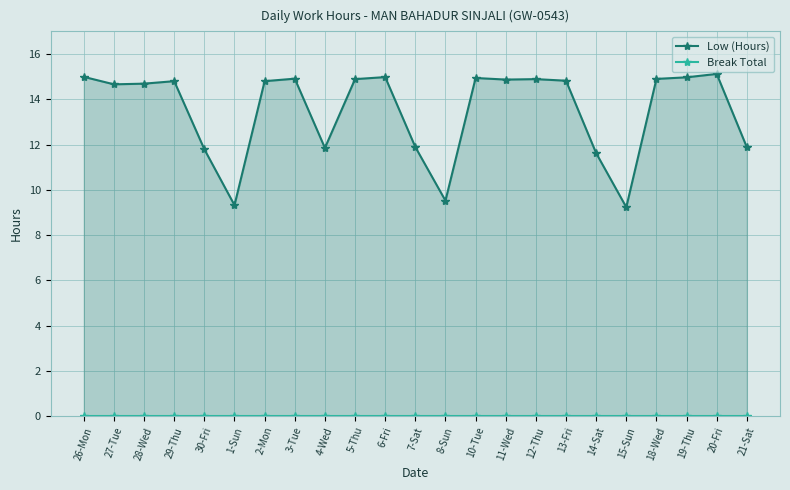

At which category is the sum across all series the highest?

20-Fri